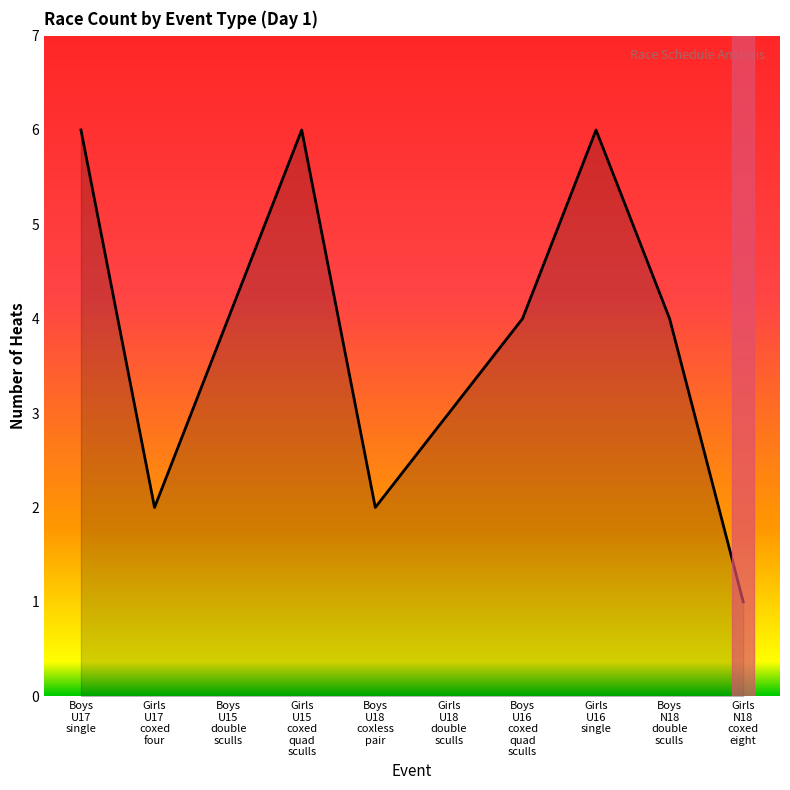

At which label does the data first exceed 4?

Boys
U17
single